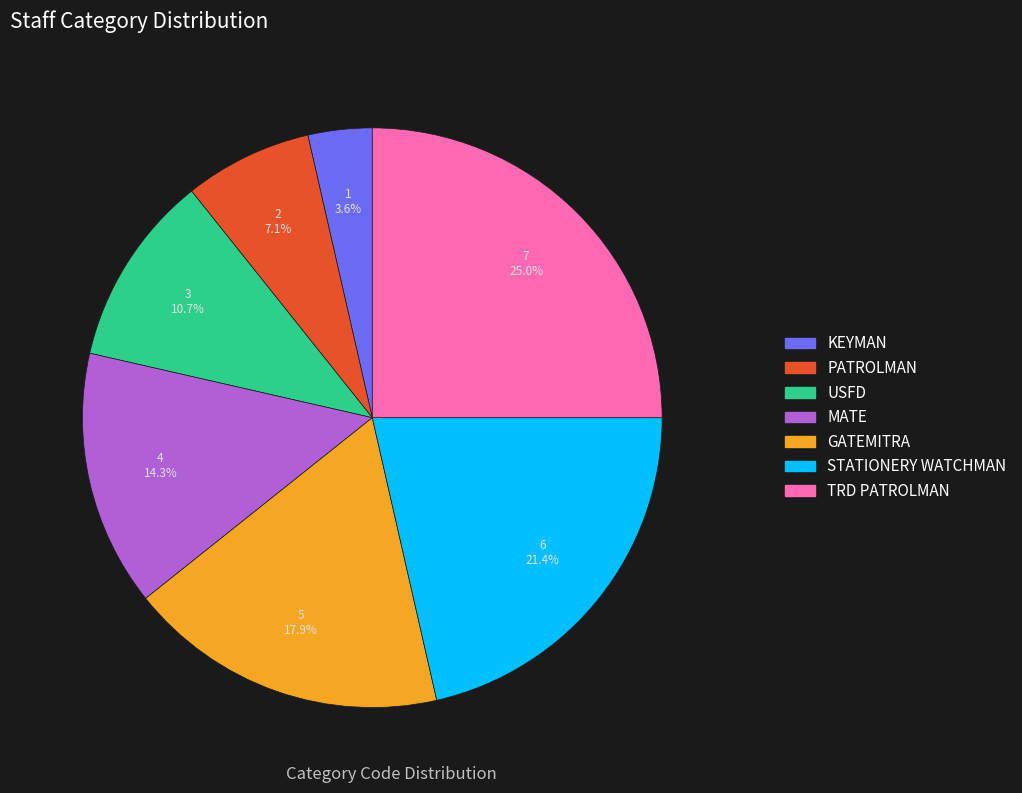

Is MATE the majority of the pie?

No